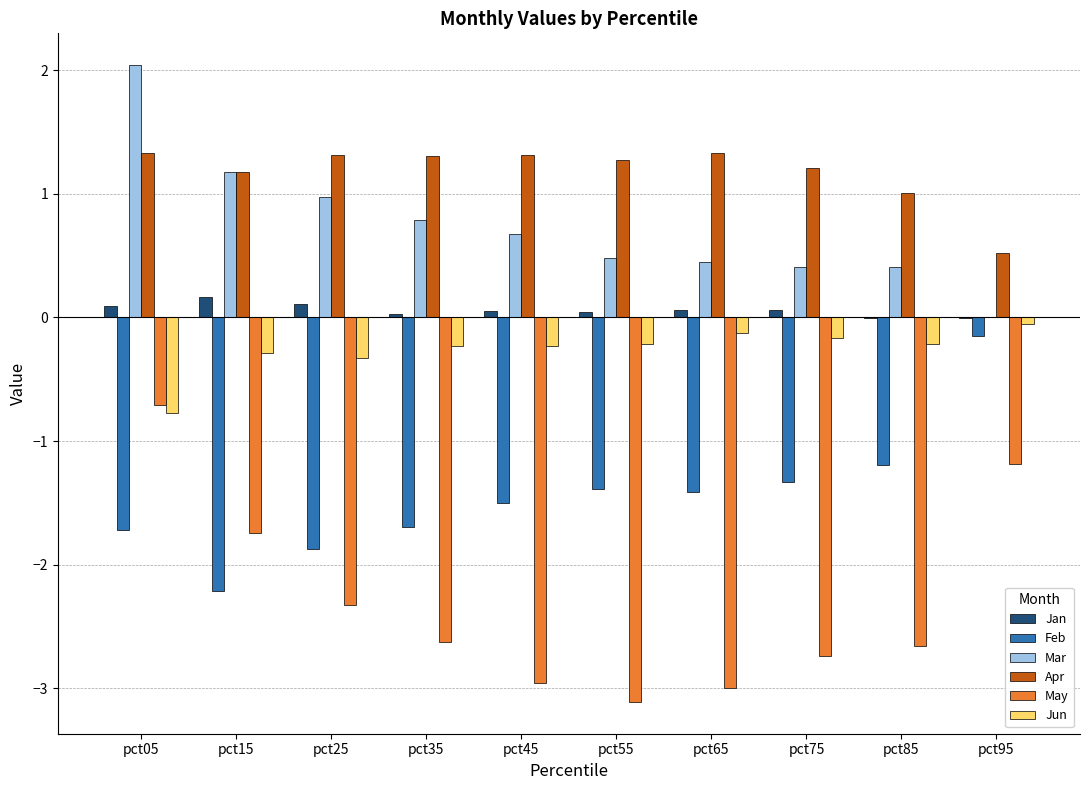

Is the value of May at pct35 greater than the value of Feb at pct65?

No